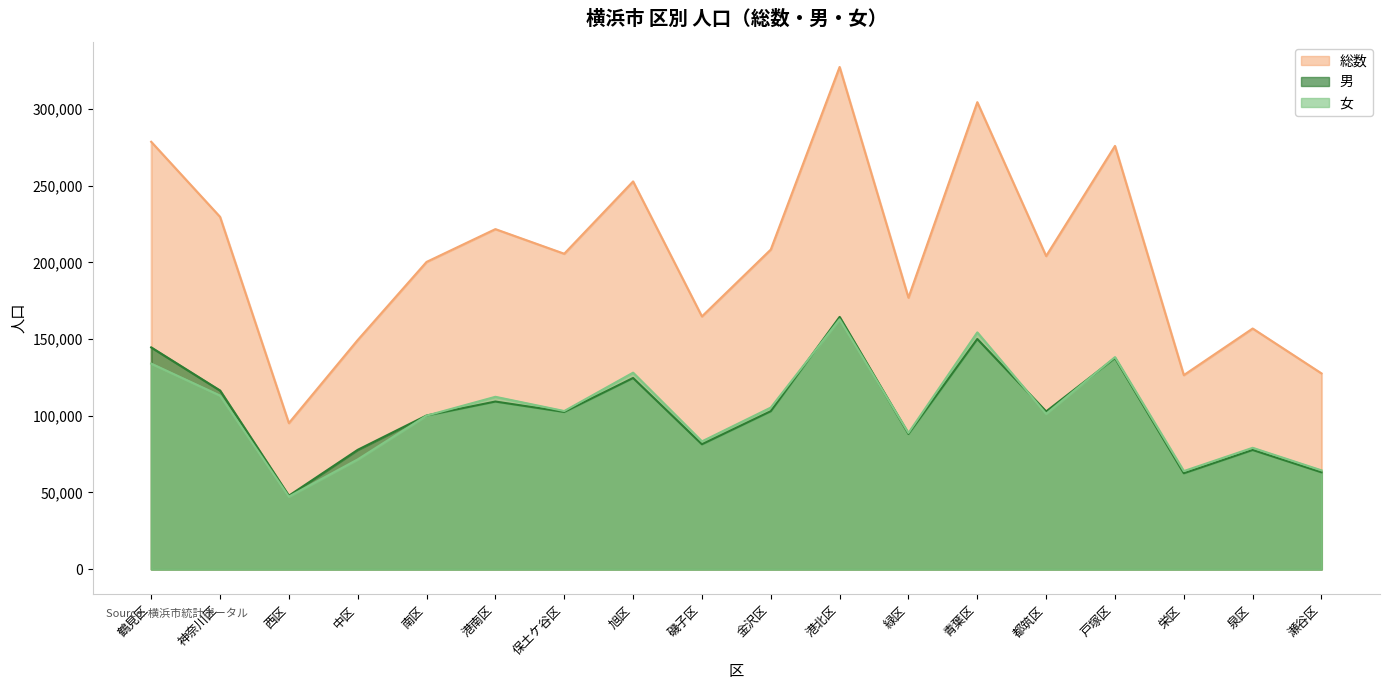

At which category is the sum across all series the highest?

港北区